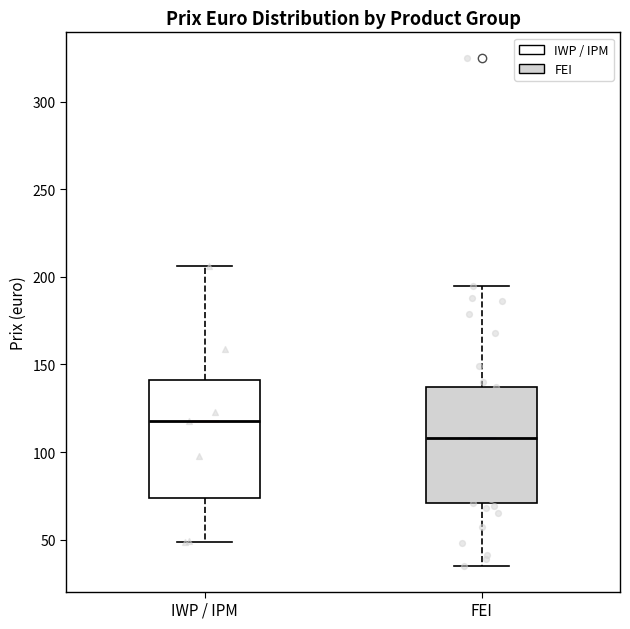

Where does the upper whisker of the box for IWP / IPM end on the y-axis? The values are not printed on the chart, so give them approximately, as read against the axis.

205